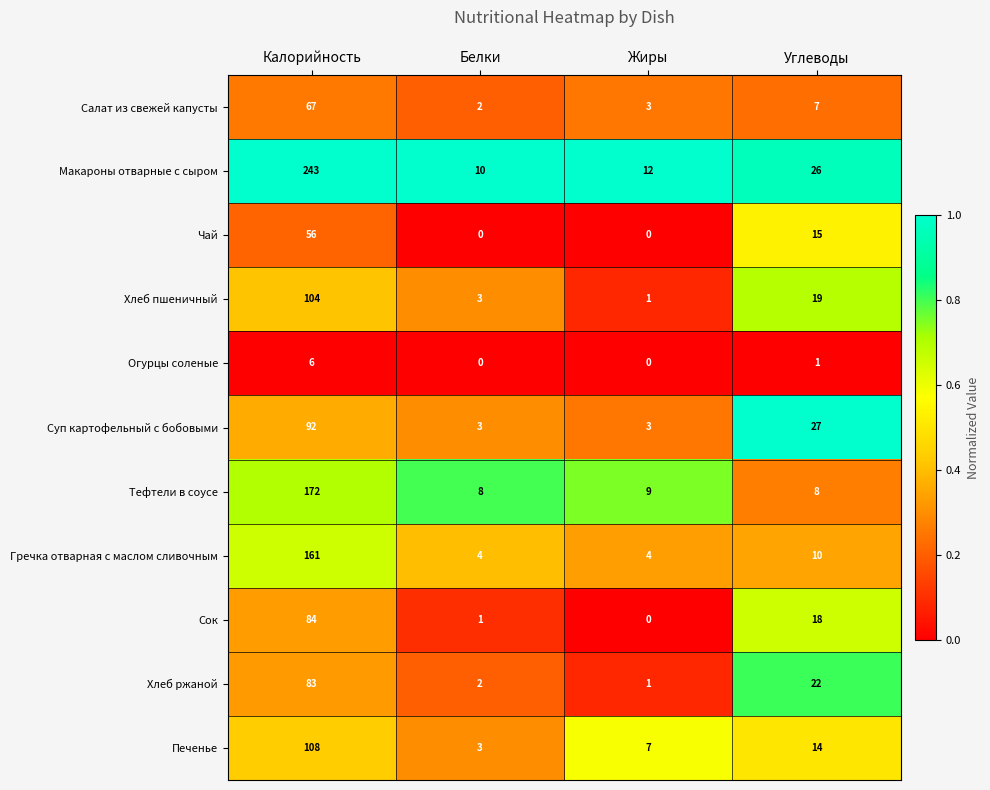

Is it true that Гречка отварная с маслом сливочным equals 5 at Белки?

False